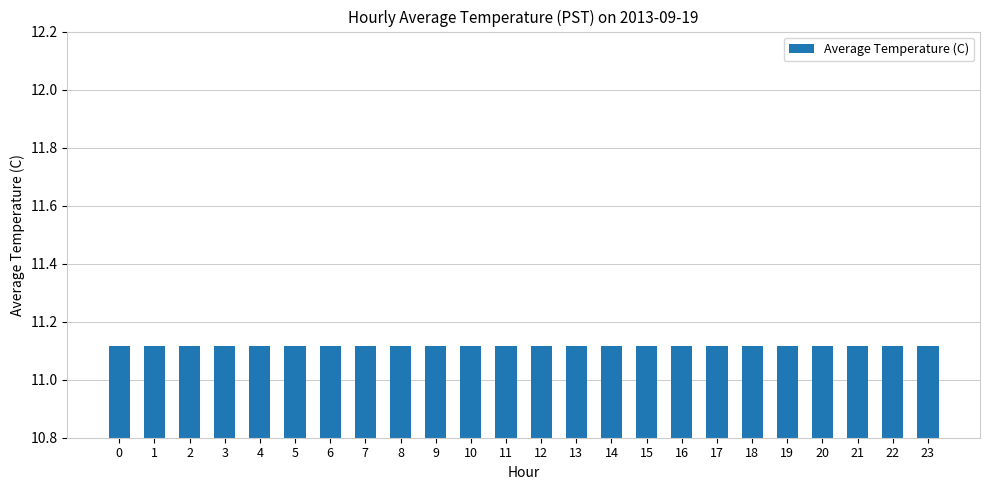

List the labels in order of value, largest first.

23, 22, 21, 20, 19, 18, 17, 16, 15, 14, 13, 12, 11, 10, 9, 8, 7, 6, 5, 4, 3, 2, 0, 1